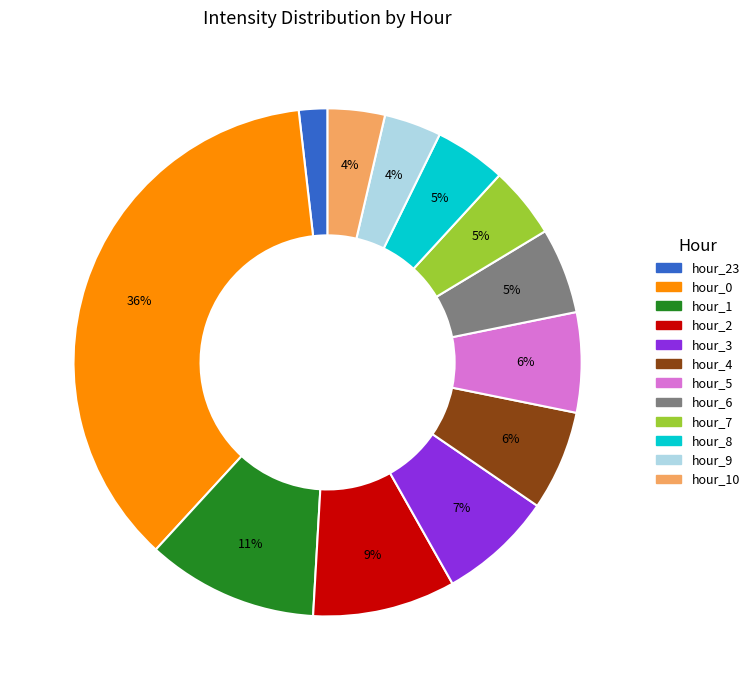

Is the sum of hour_2 and hour_10 greater than half?

No